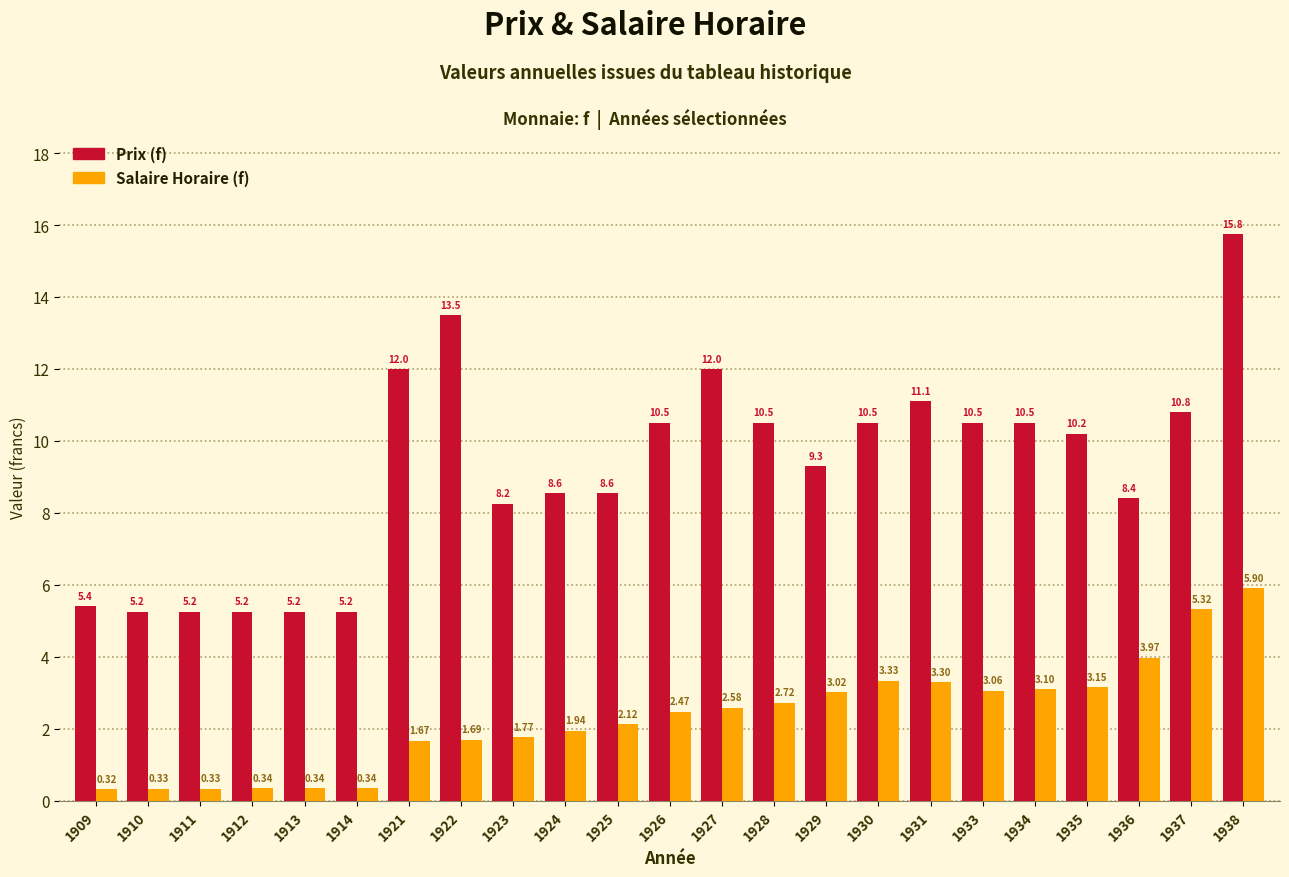

What is the difference between the Salaire Horaire (f) values at 1912 and 1936?

3.6